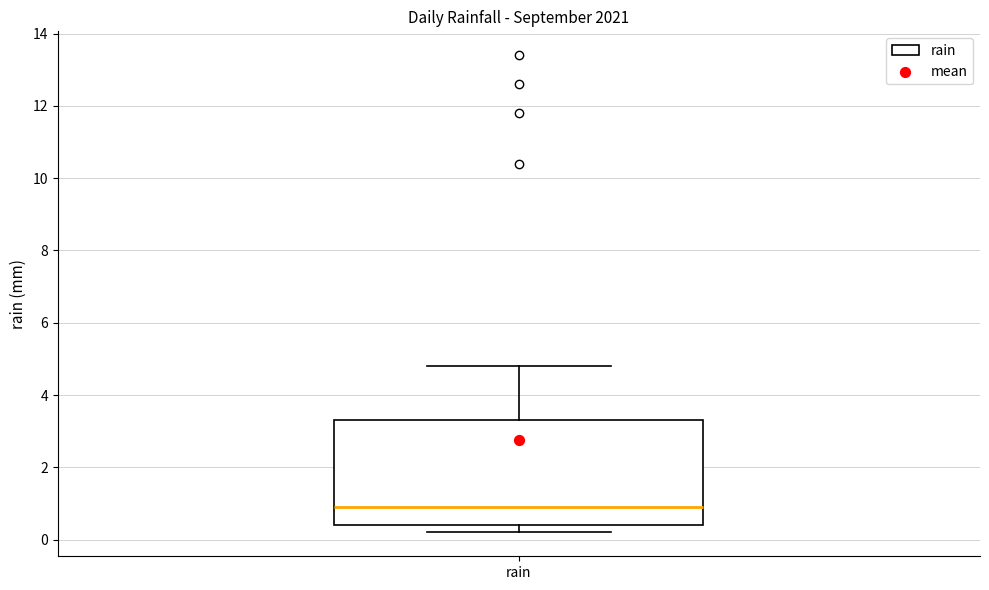

Where does the upper whisker of the box for rain end on the y-axis? The values are not printed on the chart, so give them approximately, as read against the axis.

4.8